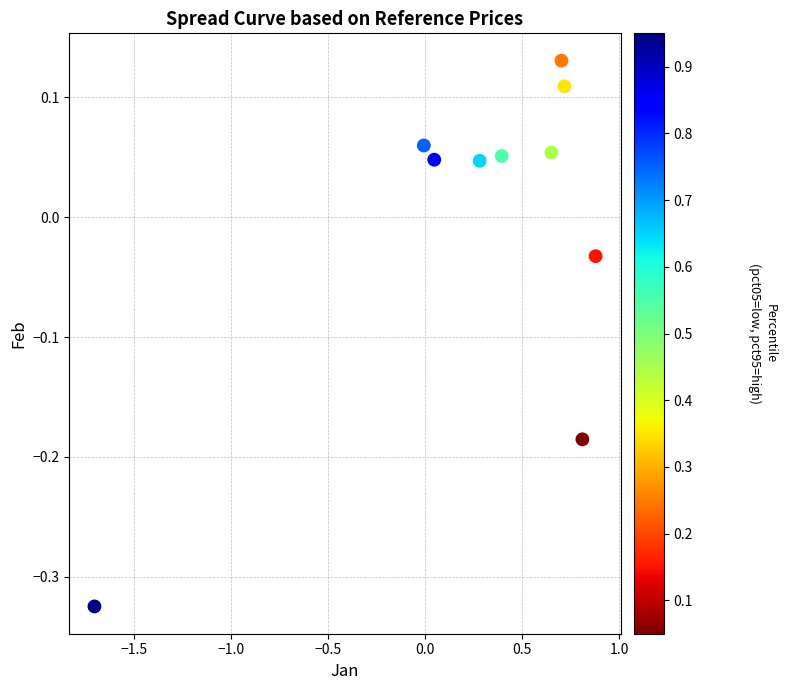

What is the range of Y values (max minus min)?

0.5